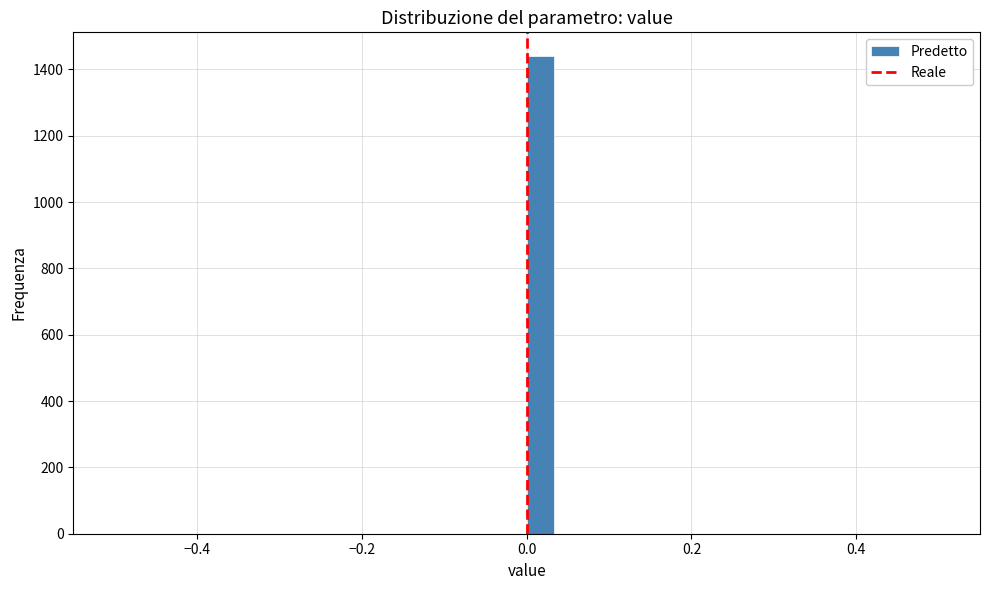

Read against the x-axis, roughly where is the centre of the tallest bar?

0.02